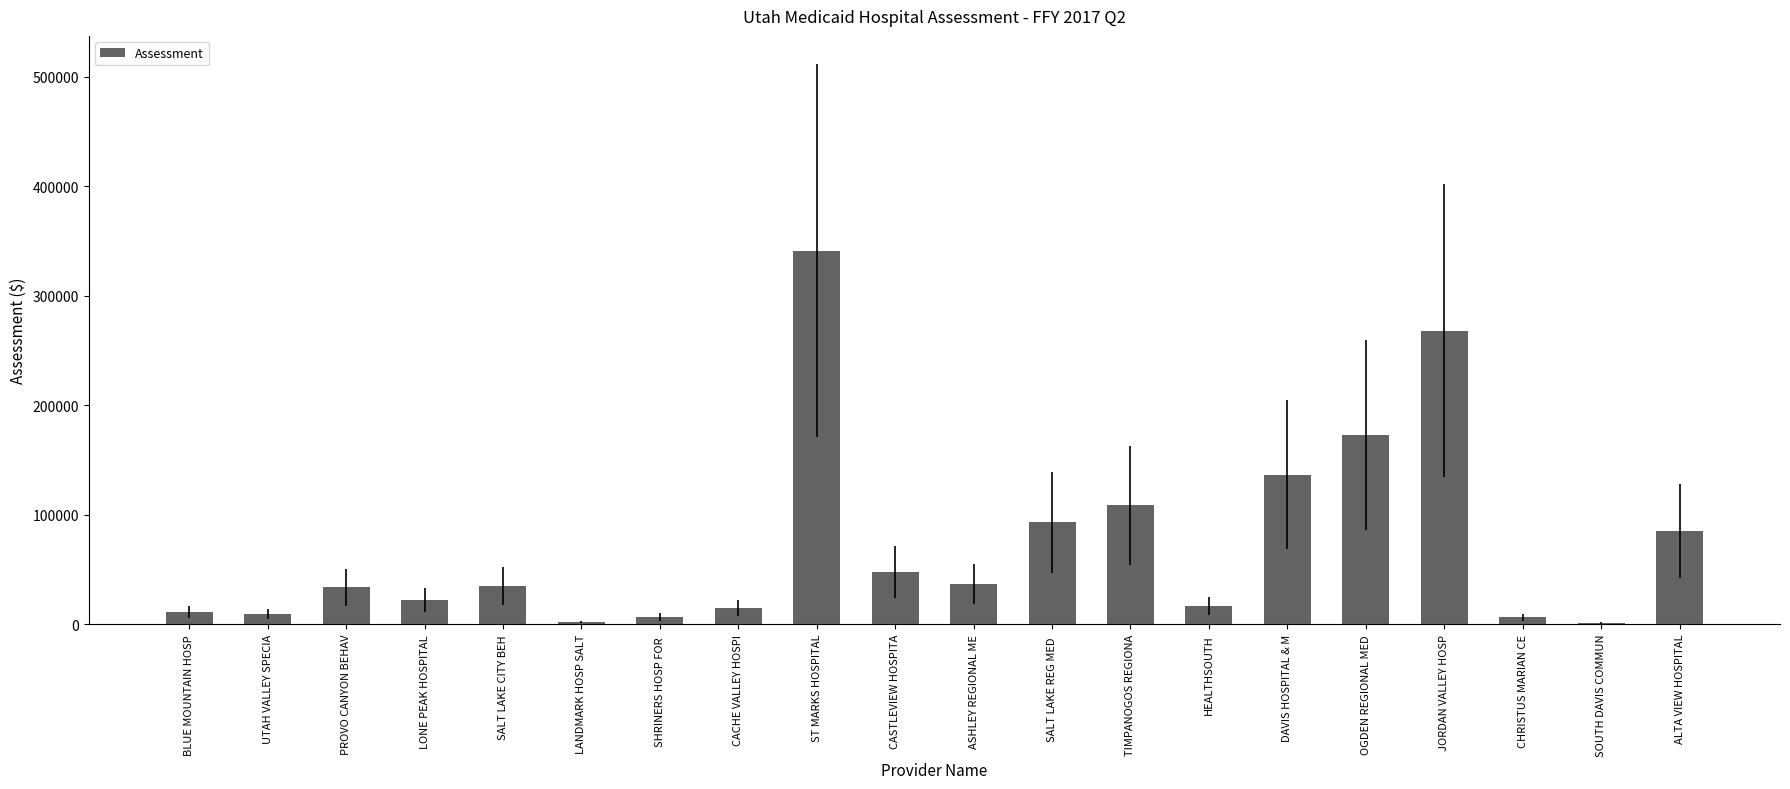

Which has a higher value, DAVIS HOSPITAL & M or OGDEN REGIONAL MED?

OGDEN REGIONAL MED